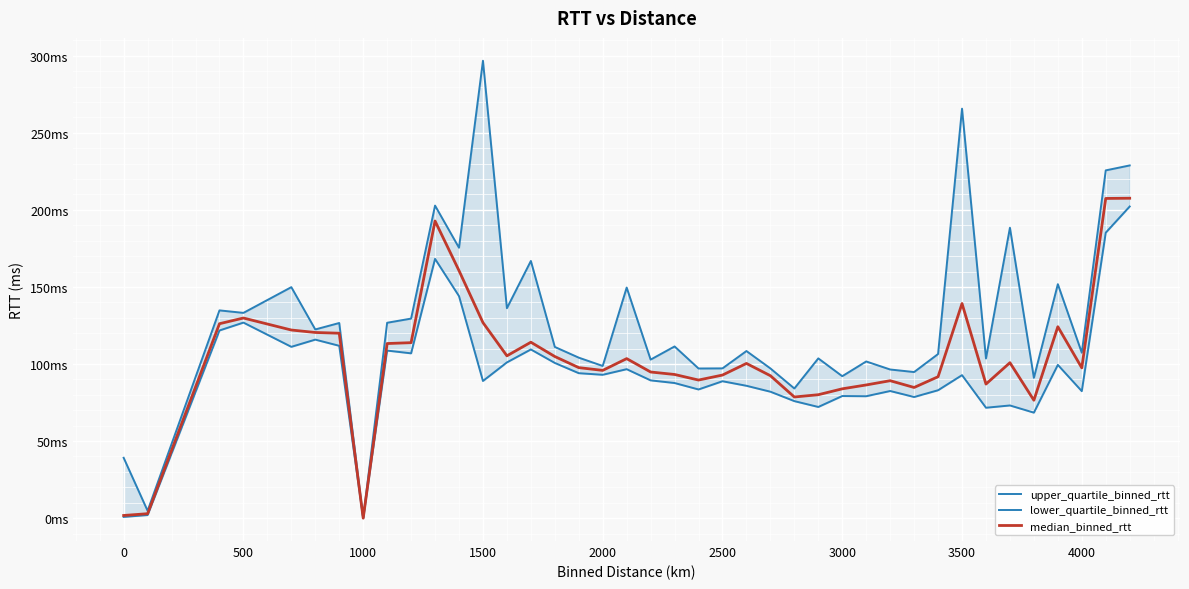

Is the value of lower_quartile_binned_rtt at 35 greater than the value of upper_quartile_binned_rtt at 1500?

No